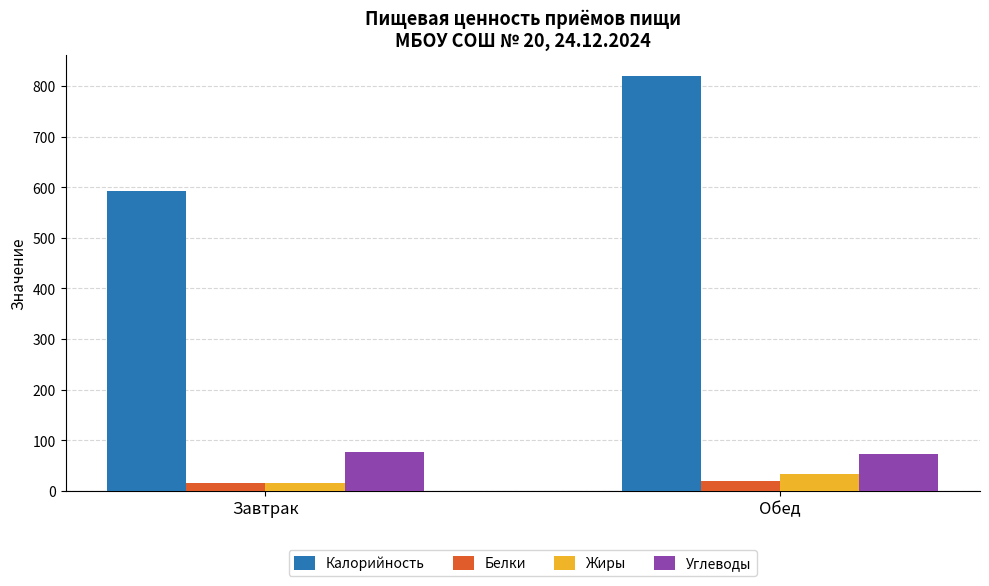

What is the value of the Белки bar at the 2nd from the left?

18.9